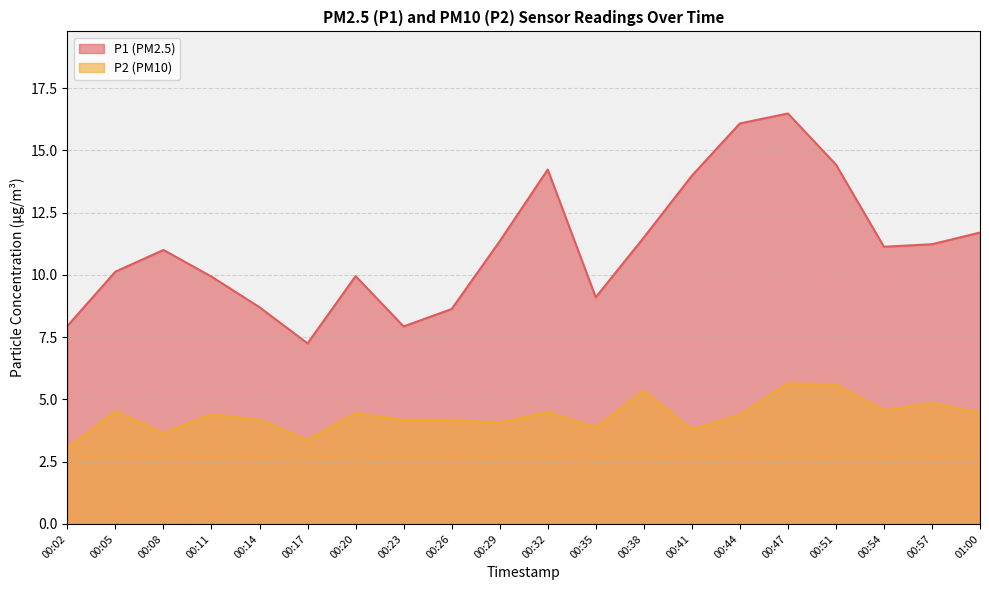

Where does the P1 series first go above 11?

00:29